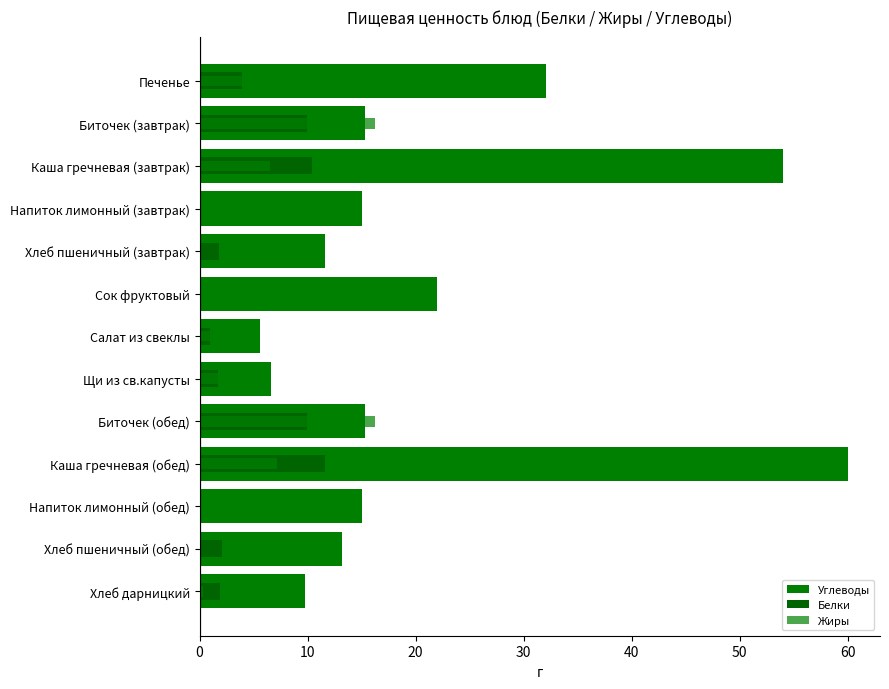

Reading left to right, transcribe all the data shown in this chart.

Углеводы: 32.1	15.3	54.0	15.0	11.6	22.0	5.6	6.6	15.3	60.0	15.0	13.2	9.7
Белки: 3.9	9.9	10.4	0.1	1.8	0.0	1.0	1.7	9.9	11.6	0.1	2.0	1.9
Жиры: 8.3	16.2	6.5	0.0	0.0	0.0	3.7	5.5	16.2	7.2	0.0	0.0	0.3